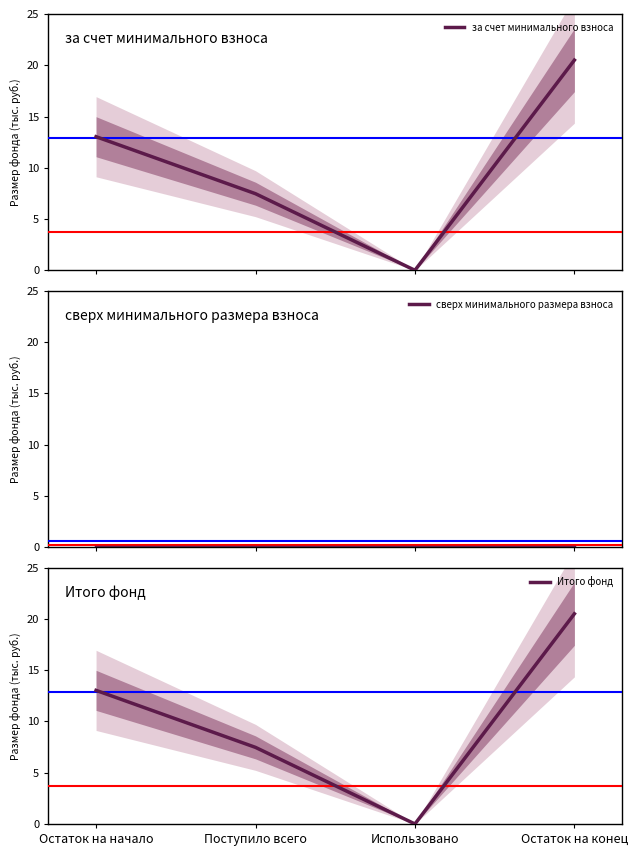

What is the label of the 1st point from the right?

Остаток на конец